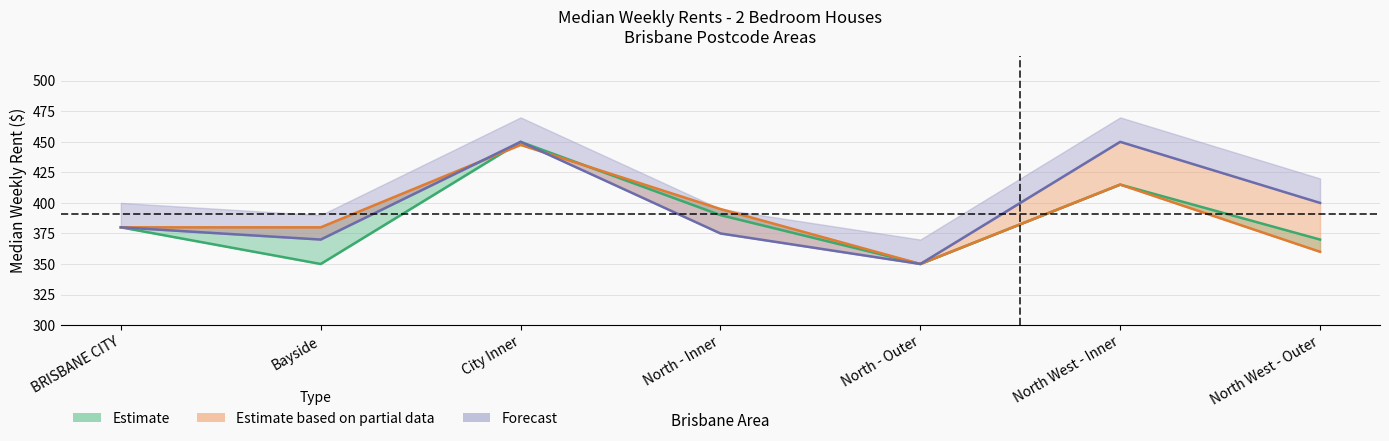

What is the difference between the highest and lowest values at City Inner?

2.5